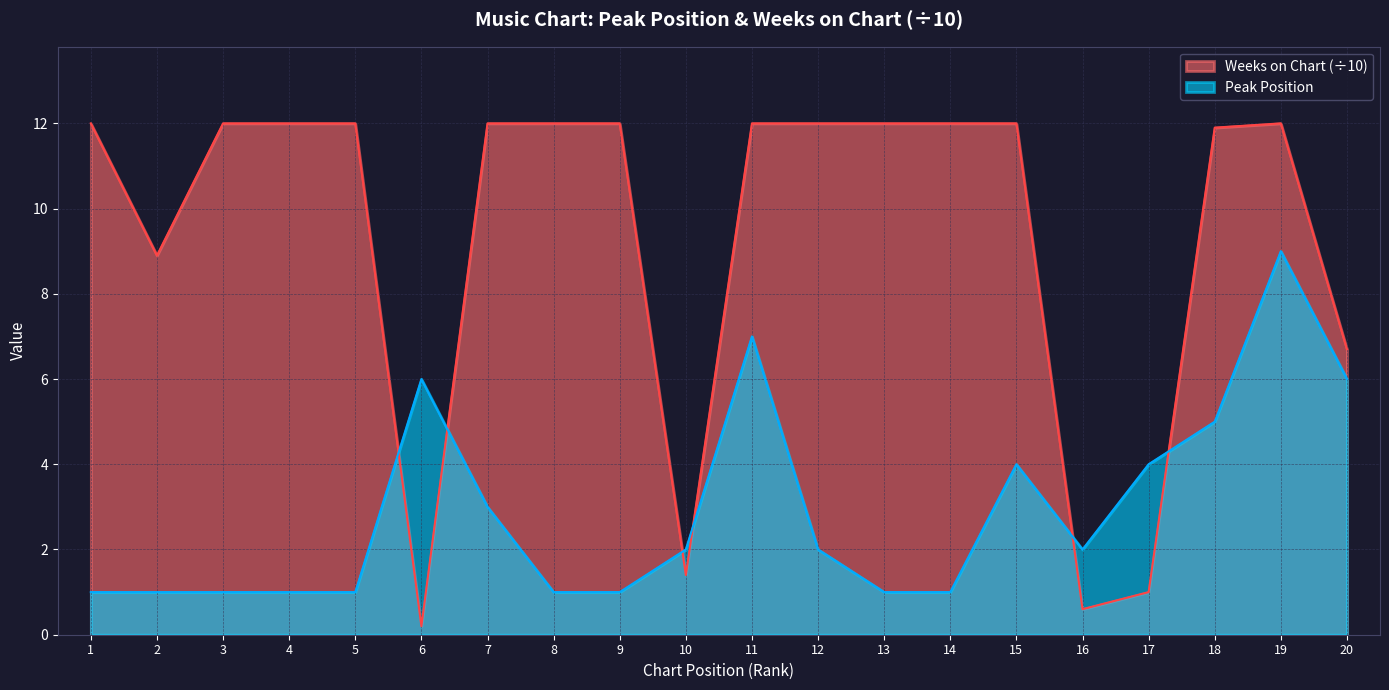

Does the chart display data point markers on the line(s)?

No